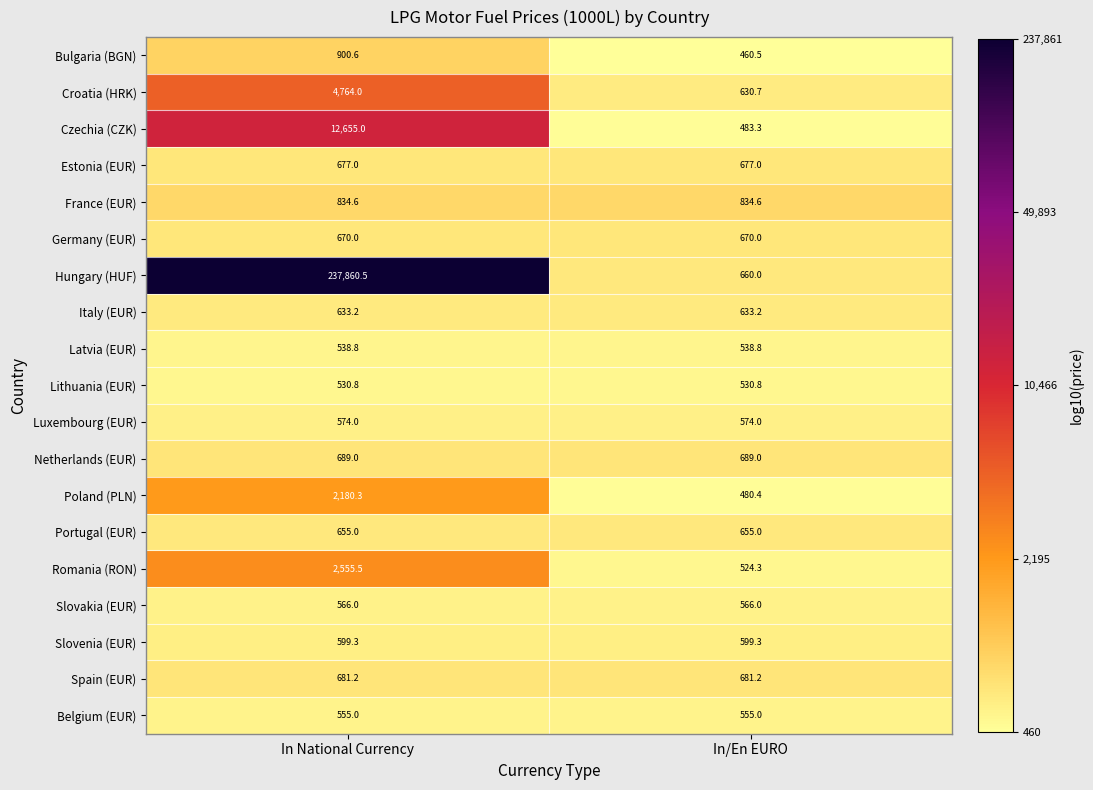

How many series are shown in this chart?

19